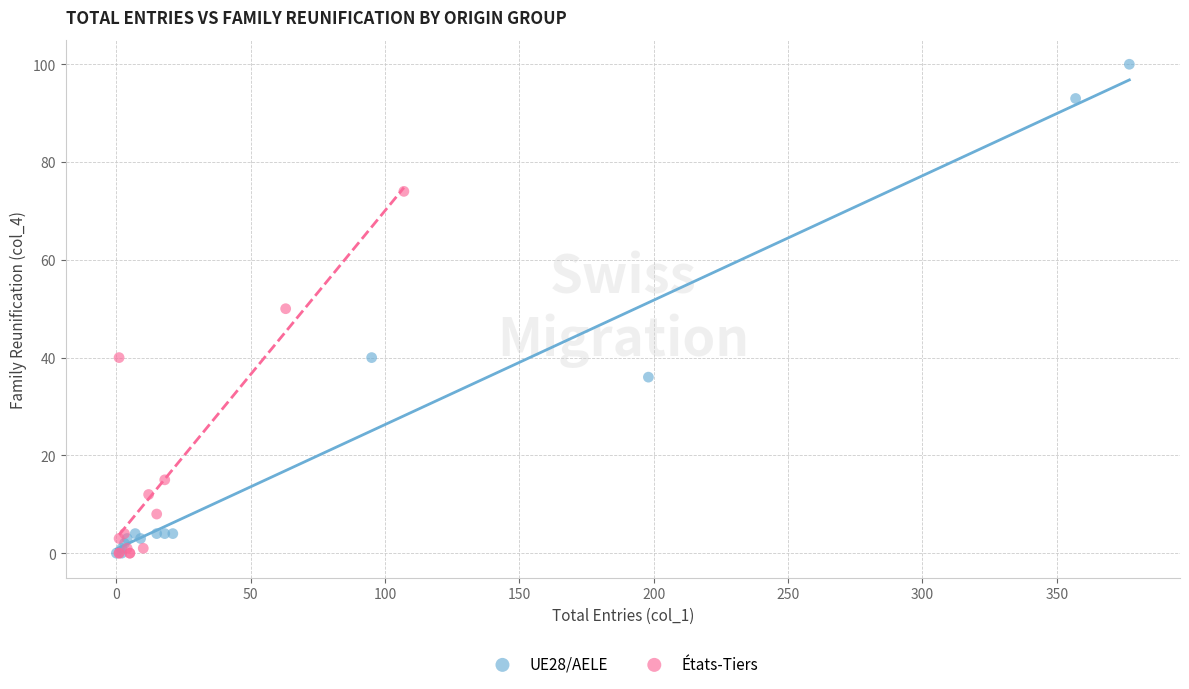

Which series has the largest Y range (max minus min)?

UE28/AELE